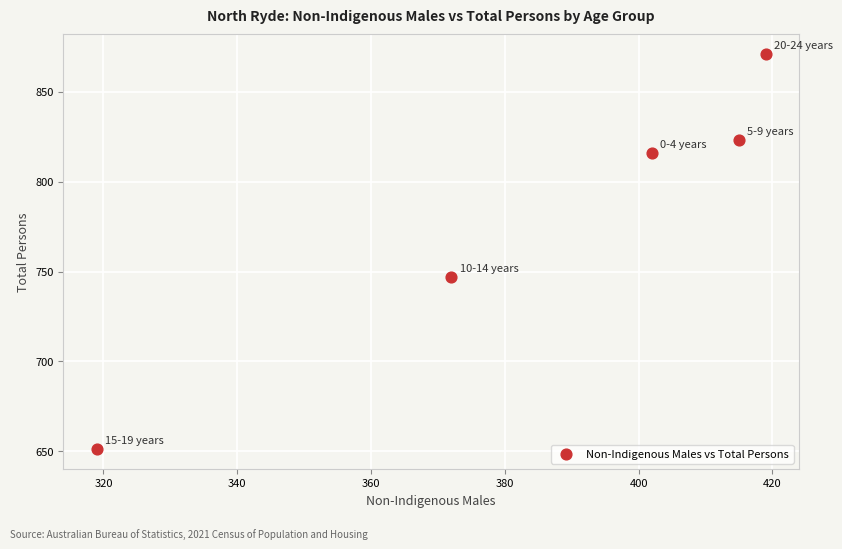

What is the range of Y values (max minus min)?

220